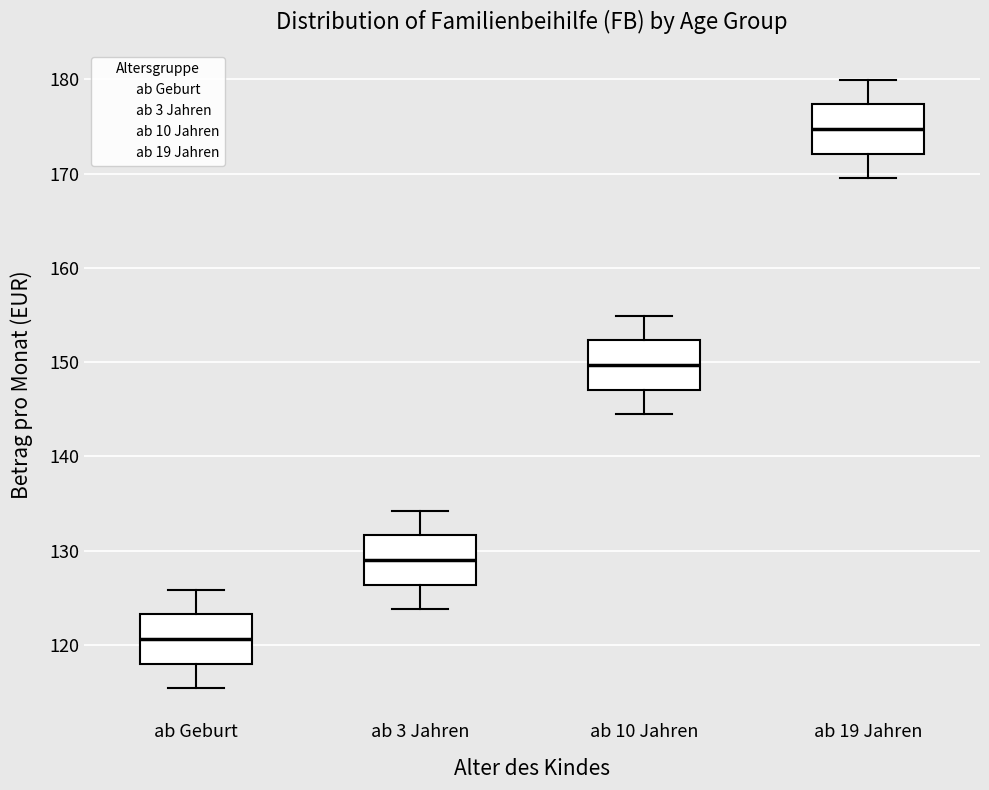

Reading left to right, transcribe this box plot: for each box, give where its median line is, the range the box spans, and where its two whiskers end, as read against the y-axis. The values are not printed on the chart, so give them approximately, as read against the axis.

ab Geburt: median 121, box 118 to 123, whiskers 115 to 126
ab 3 Jahren: median 129, box 126 to 132, whiskers 124 to 134
ab 10 Jahren: median 150, box 147 to 152, whiskers 145 to 155
ab 19 Jahren: median 175, box 172 to 177, whiskers 170 to 180